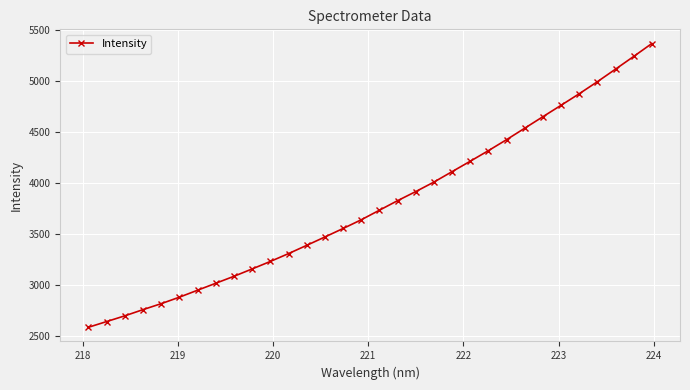

Does the chart have visible grid lines?

Yes